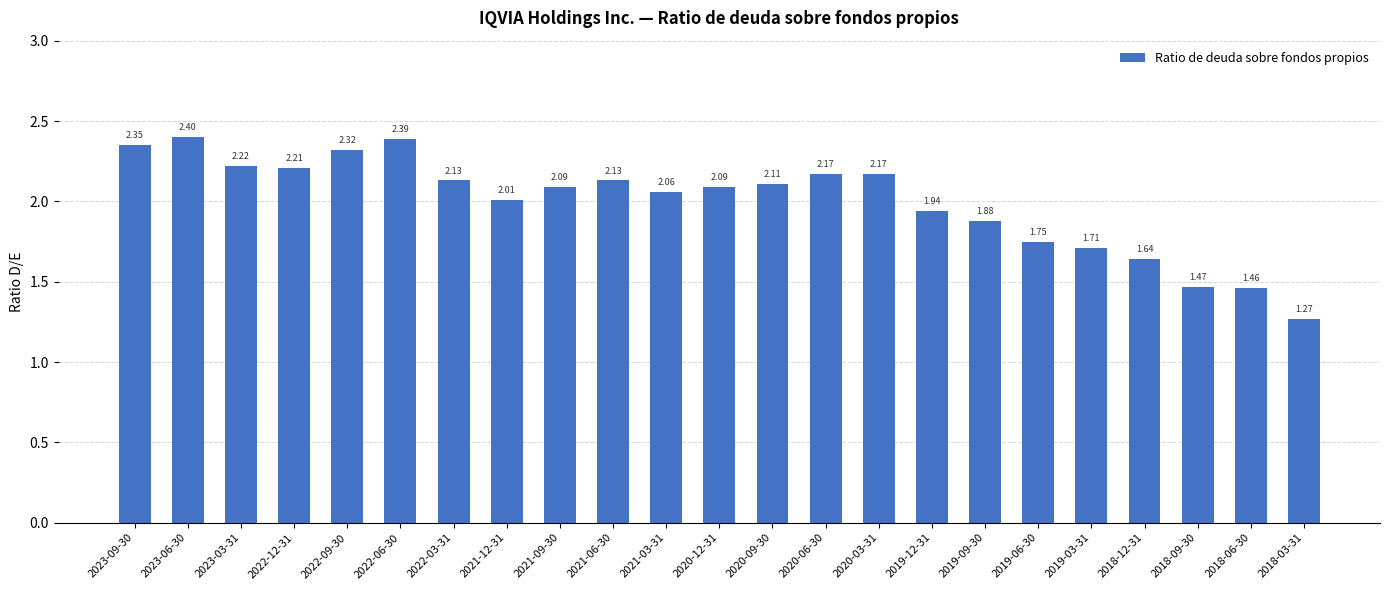

The value at 2021-03-31 is 2.1. True or false?

True